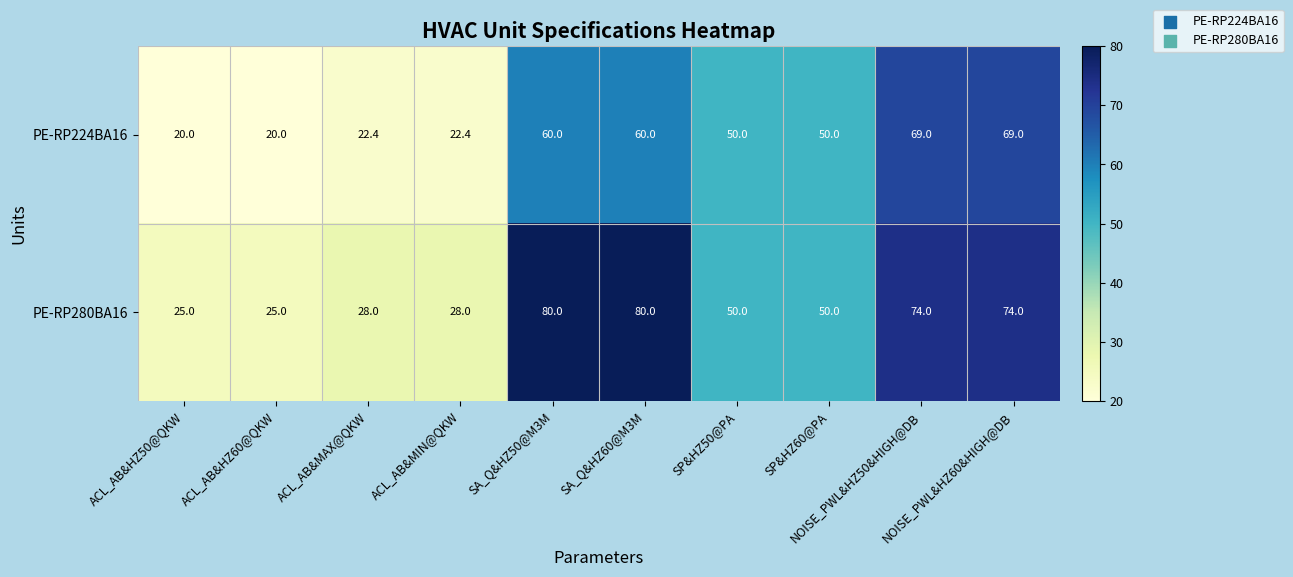

Rank the series by their maximum value, from lowest to highest.

PE-RP224BA16, PE-RP280BA16